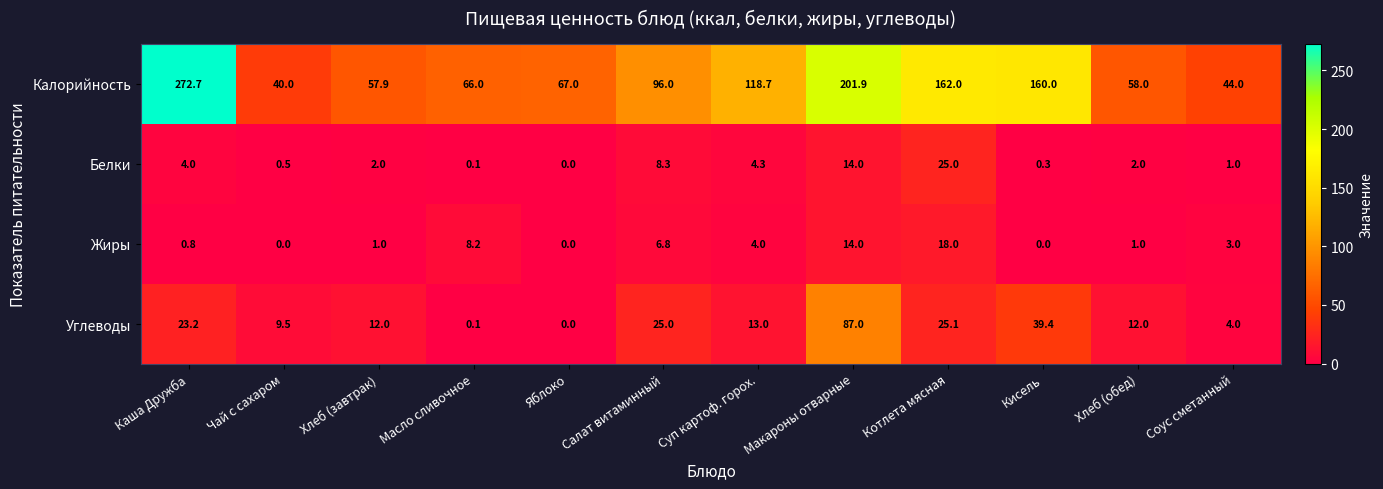

What is the sum of the Белки values at Макароны отварные and Чай с сахаром?

14.5